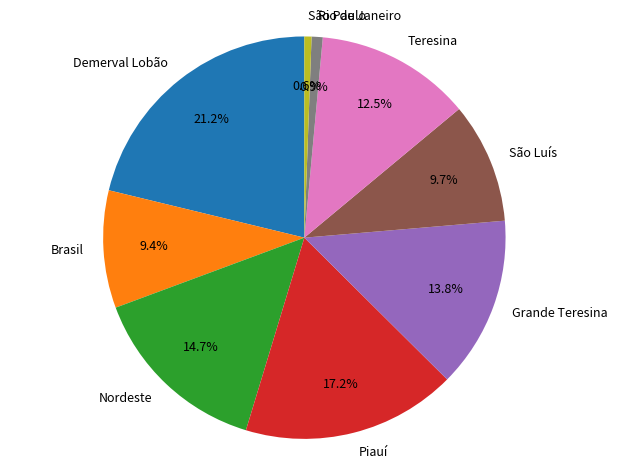

Is São Paulo the majority of the pie?

No